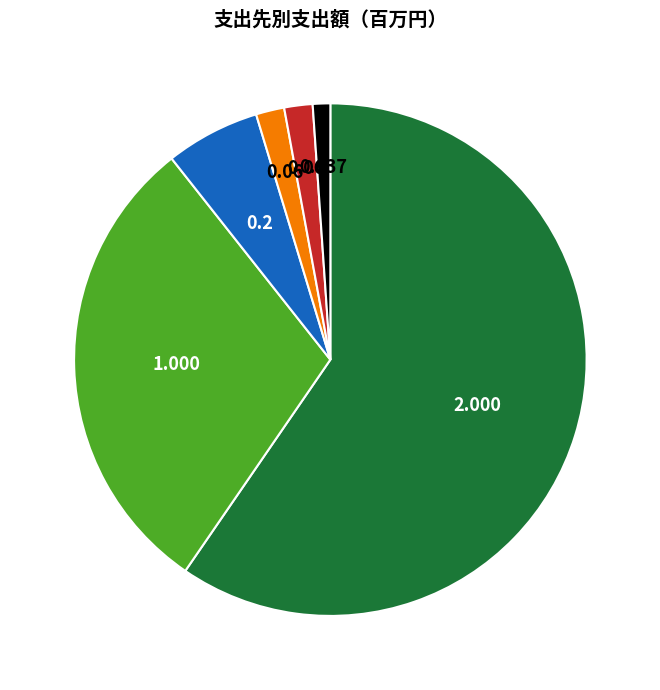

Is there any slice that represents more than half of the pie?

Yes